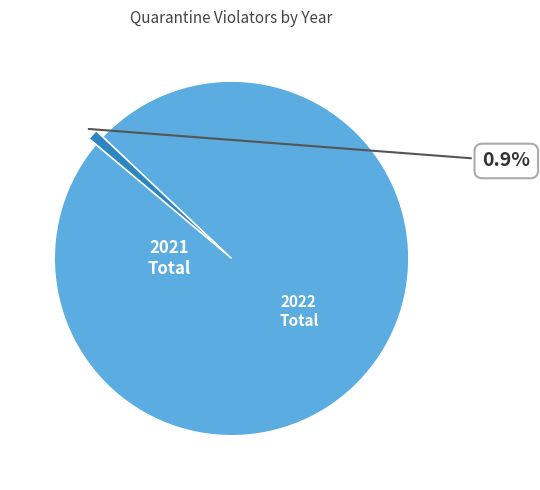

How many slices are in this pie chart?

2